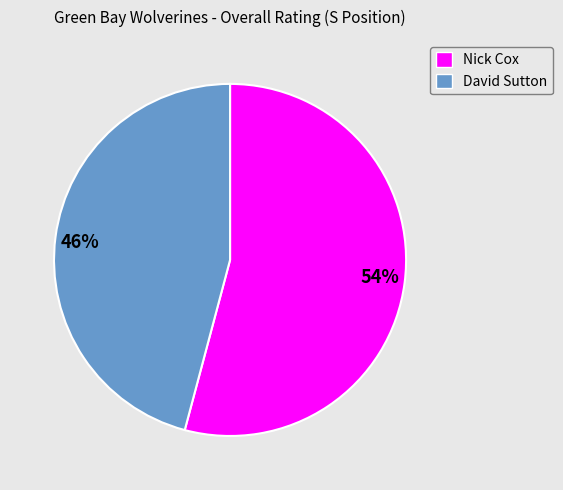

The 54% slice represents 54% of the pie. True or false?

True